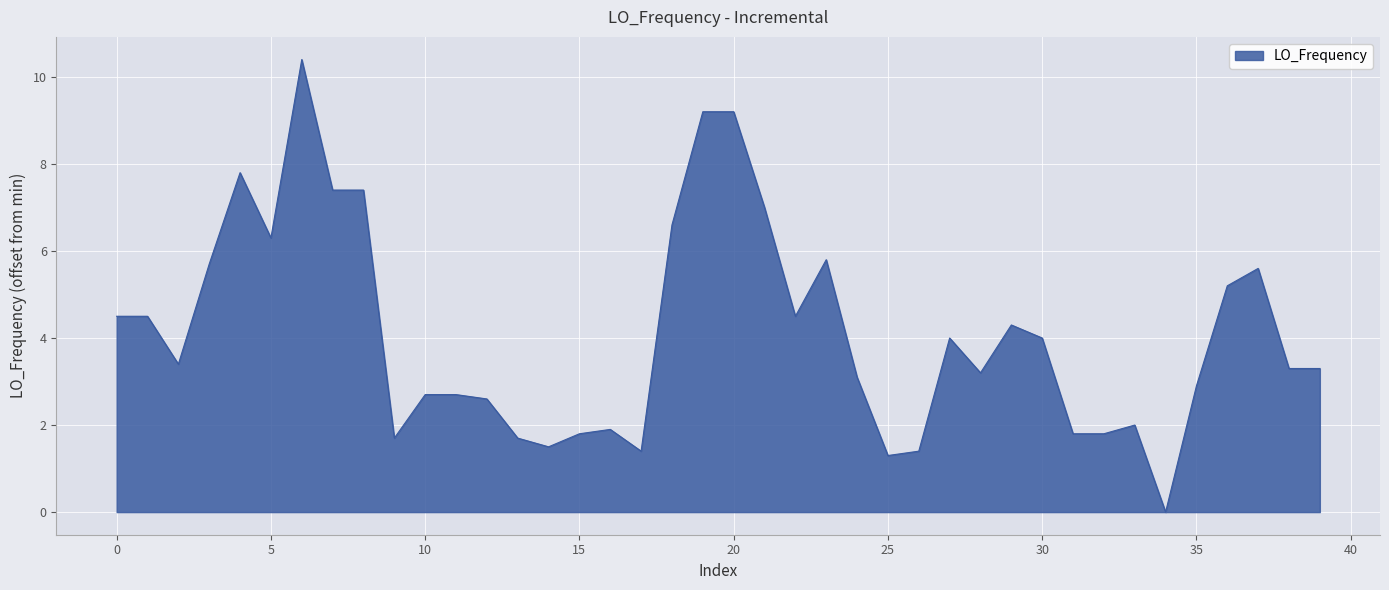

What is the difference between the maximum and minimum values?

10.4